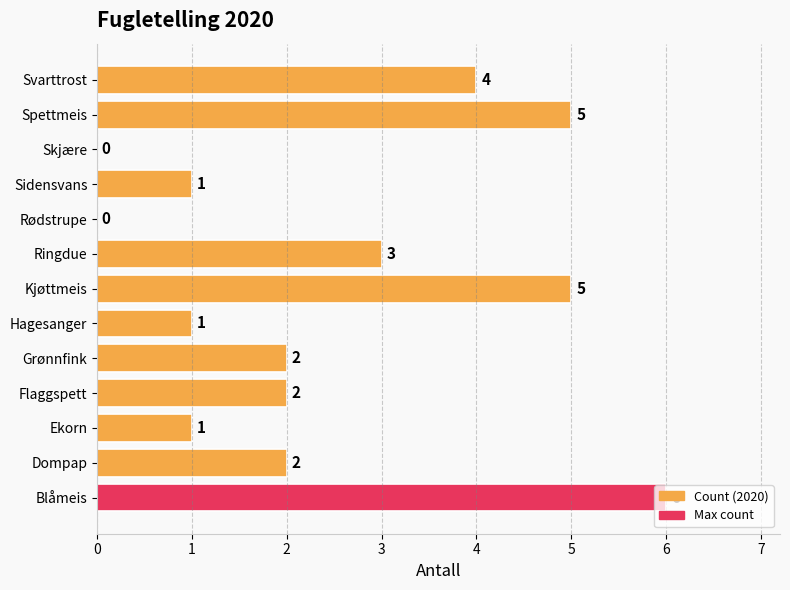

Count the number of data series in this chart.

1